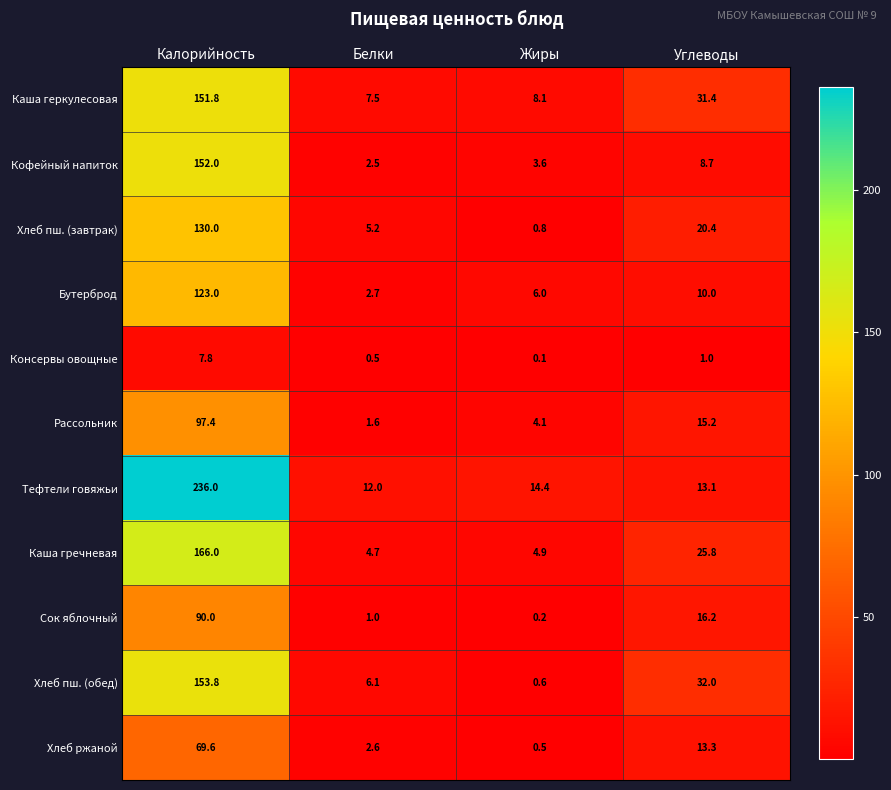

The Рассольник series shows 15.2 at Углеводы. True or false?

True